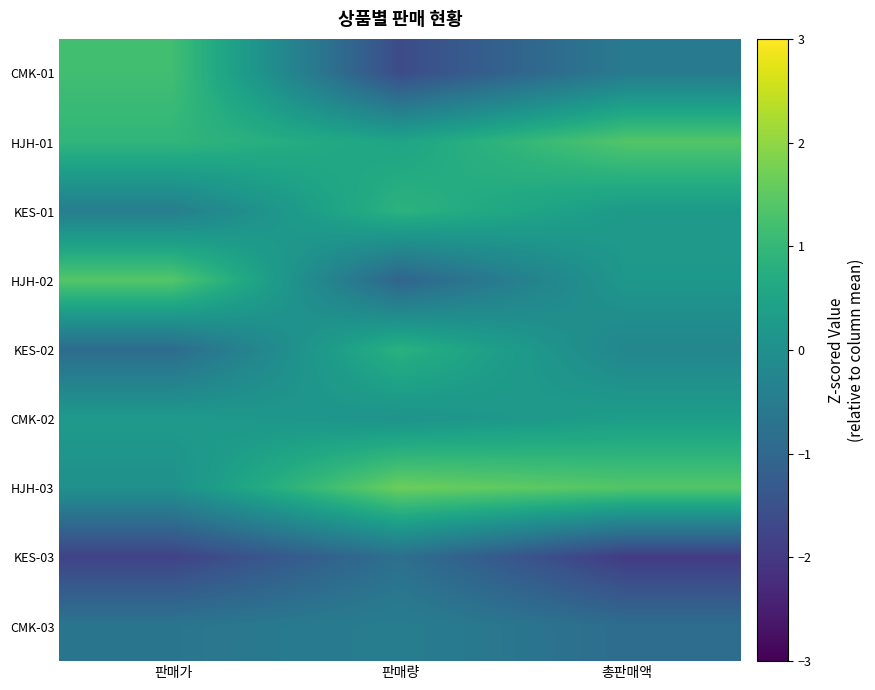

What is the smallest value displayed?

-2.0